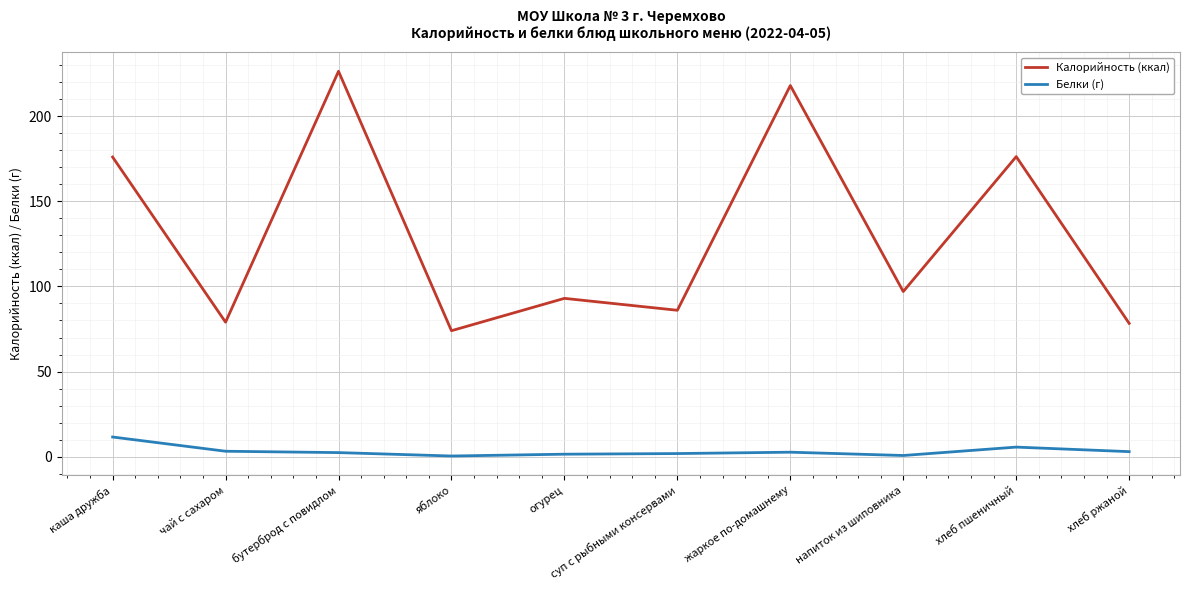

Is the value of Калорийность (ккал) at хлеб ржаной greater than the value of Белки (г) at хлеб пшеничный?

Yes